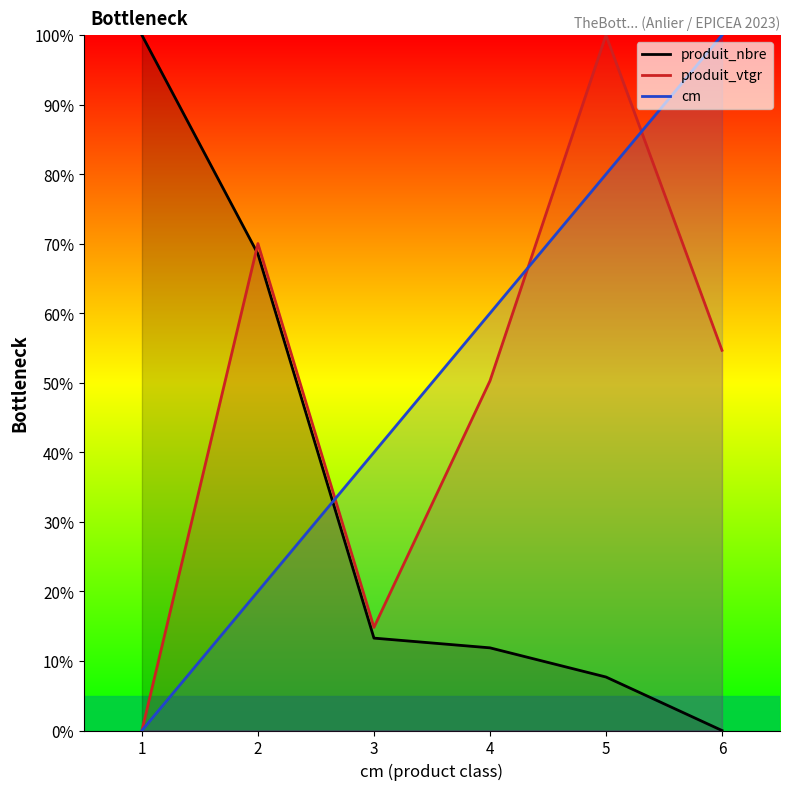

Rank the series at 2 from lowest to highest value.

cm, produit_nbre, produit_vtgr